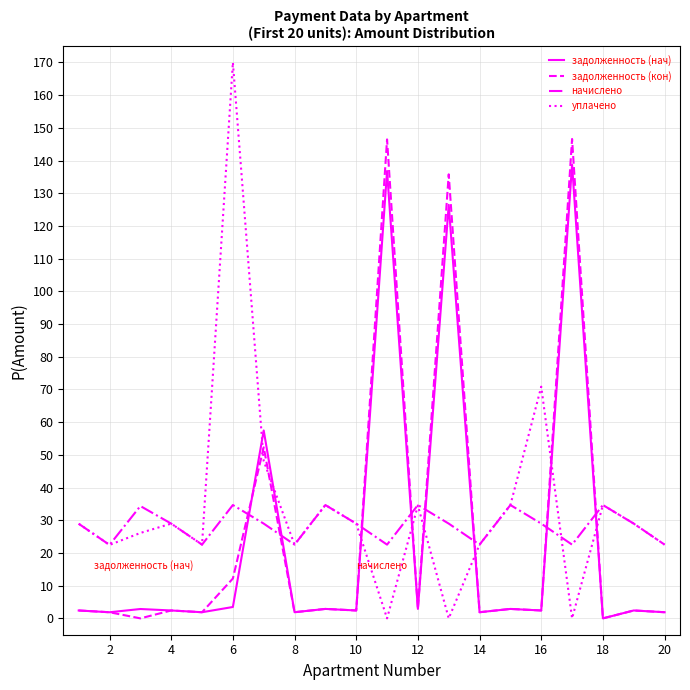

List the series in order of their peak value, lowest first.

начислено, задолженность (нач), задолженность (кон), уплачено